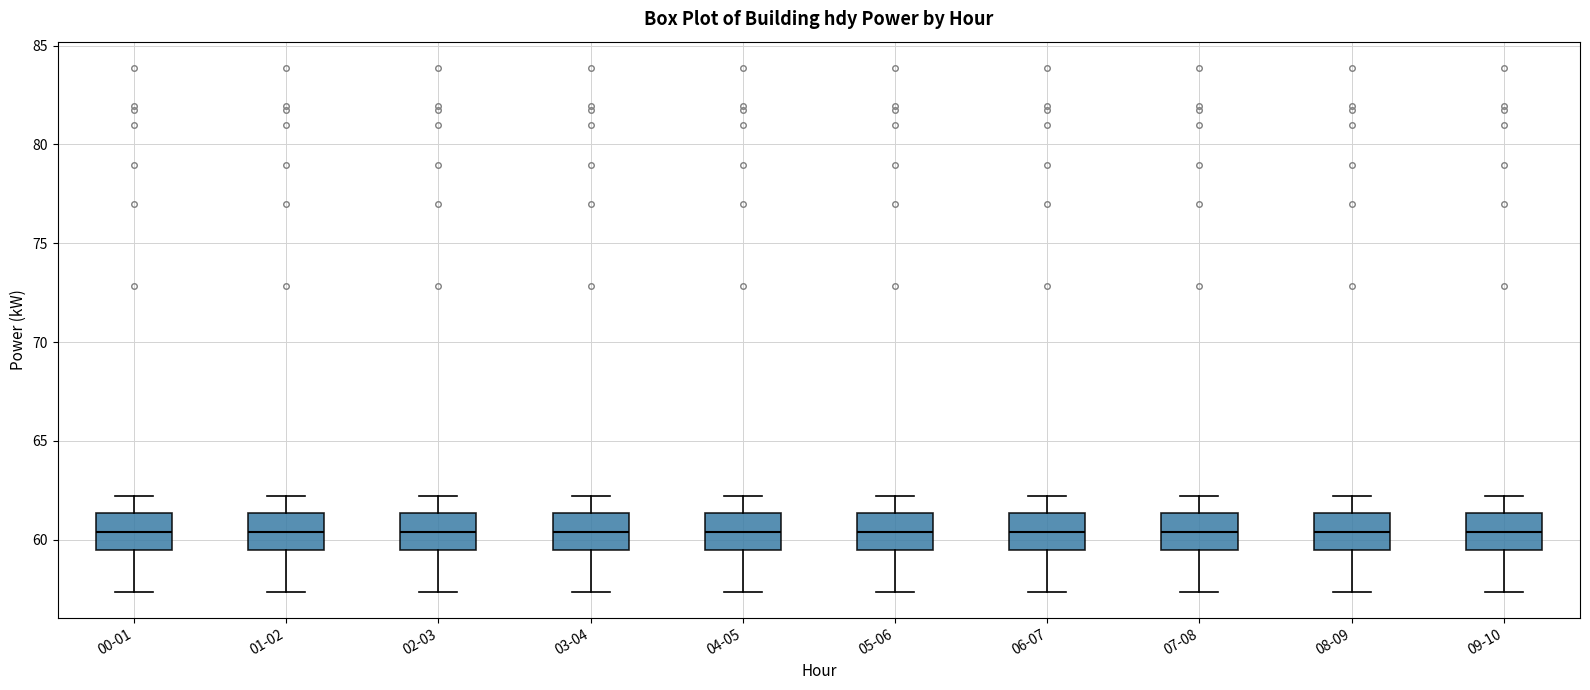

Reading left to right, transcribe this box plot: for each box, give where its median line is, the range the box spans, and where its two whiskers end, as read against the y-axis. The values are not printed on the chart, so give them approximately, as read against the axis.

00-01: median 60.5, box 59.5 to 61.5, whiskers 57.5 to 62.0
01-02: median 60.5, box 59.5 to 61.5, whiskers 57.5 to 62.0
02-03: median 60.5, box 59.5 to 61.5, whiskers 57.5 to 62.0
03-04: median 60.5, box 59.5 to 61.5, whiskers 57.5 to 62.0
04-05: median 60.5, box 59.5 to 61.5, whiskers 57.5 to 62.0
05-06: median 60.5, box 59.5 to 61.5, whiskers 57.5 to 62.0
06-07: median 60.5, box 59.5 to 61.5, whiskers 57.5 to 62.0
07-08: median 60.5, box 59.5 to 61.5, whiskers 57.5 to 62.0
08-09: median 60.5, box 59.5 to 61.5, whiskers 57.5 to 62.0
09-10: median 60.5, box 59.5 to 61.5, whiskers 57.5 to 62.0